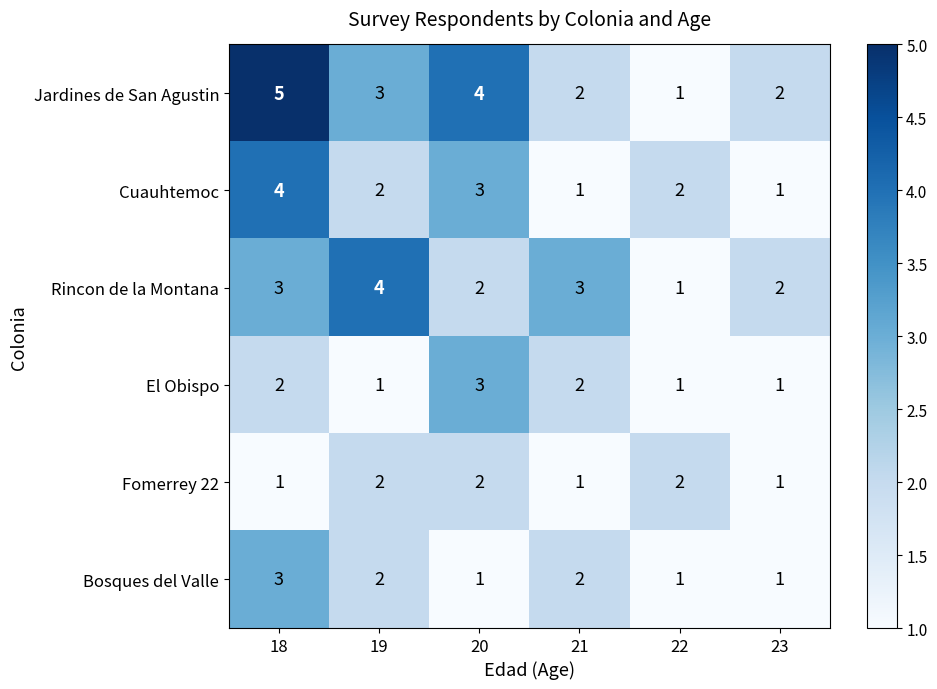

What is the sum of the Cuauhtemoc values at 23 and 22?

3